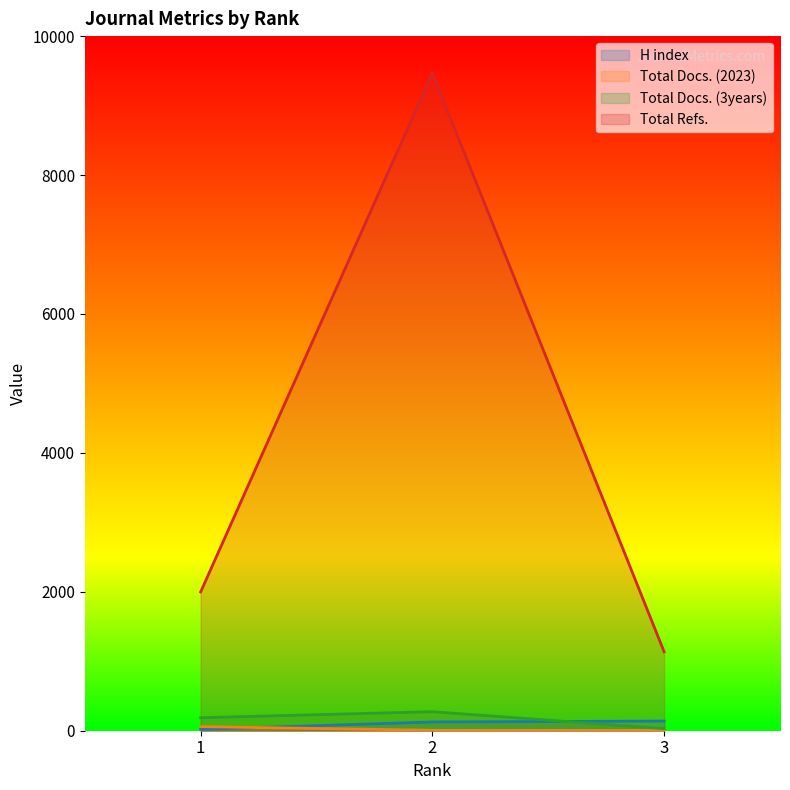

Which series changed the most between 1 and 3?

Total Refs.